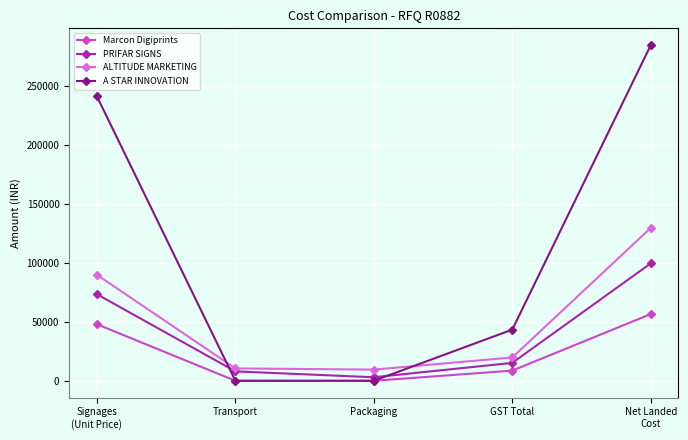

Does the chart display data point markers on the line(s)?

Yes